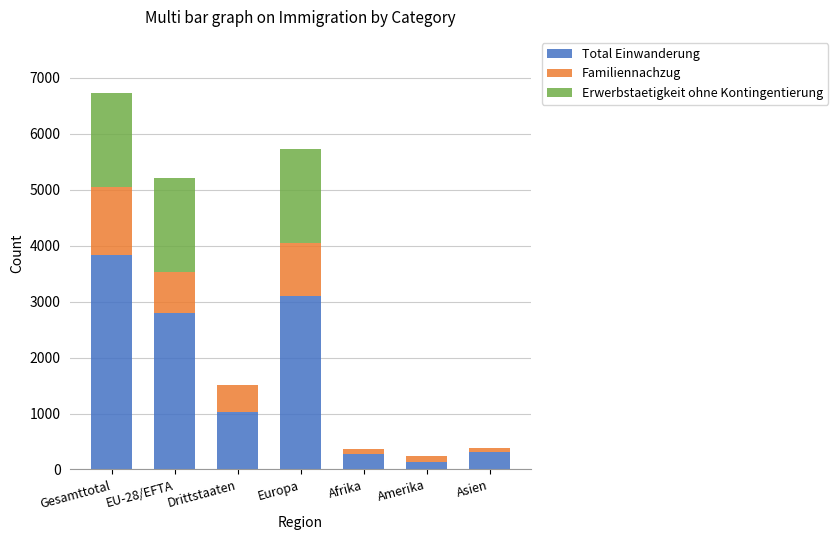

The value of Total Einwanderung at Asien is 316. True or false?

True